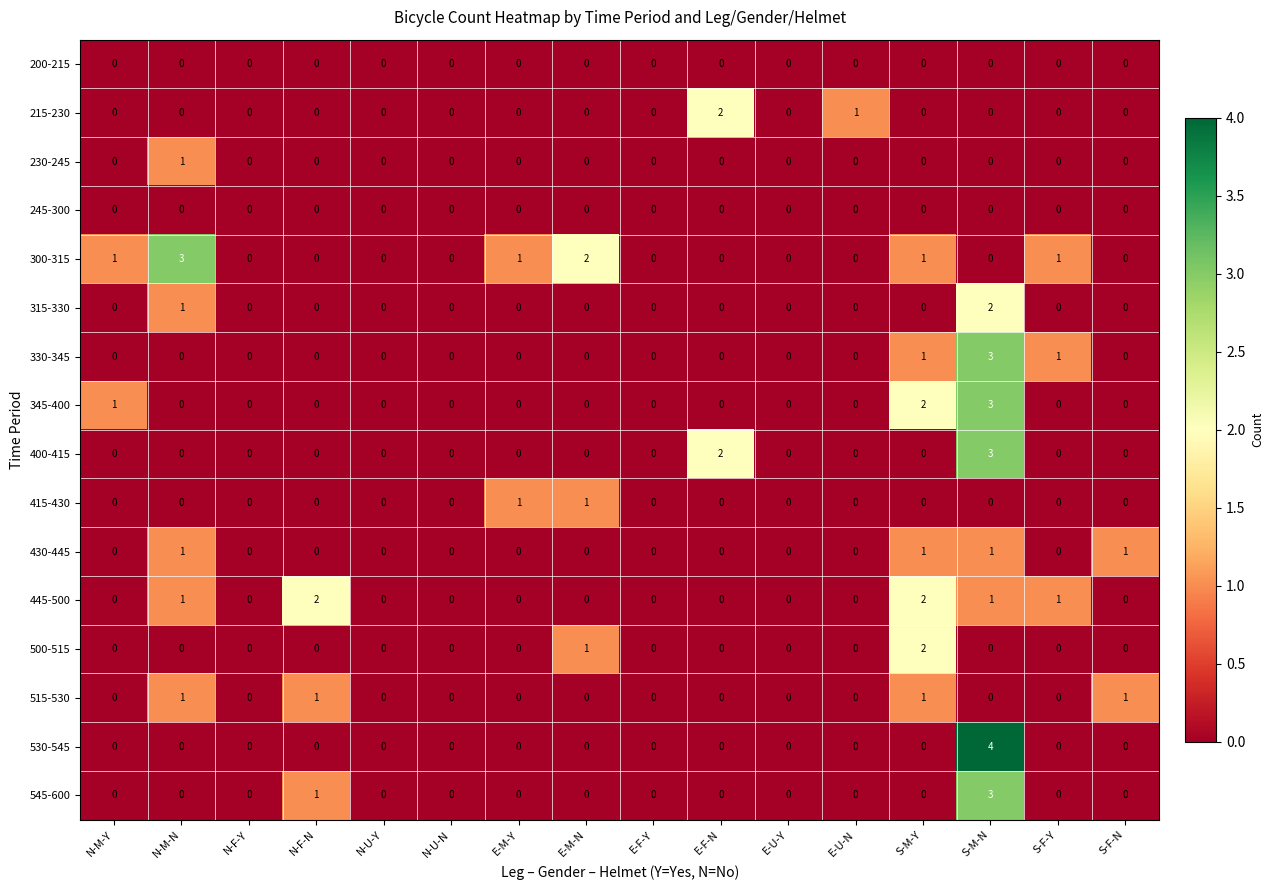

Is it true that 345-400 equals 2 at N-F-N?

False